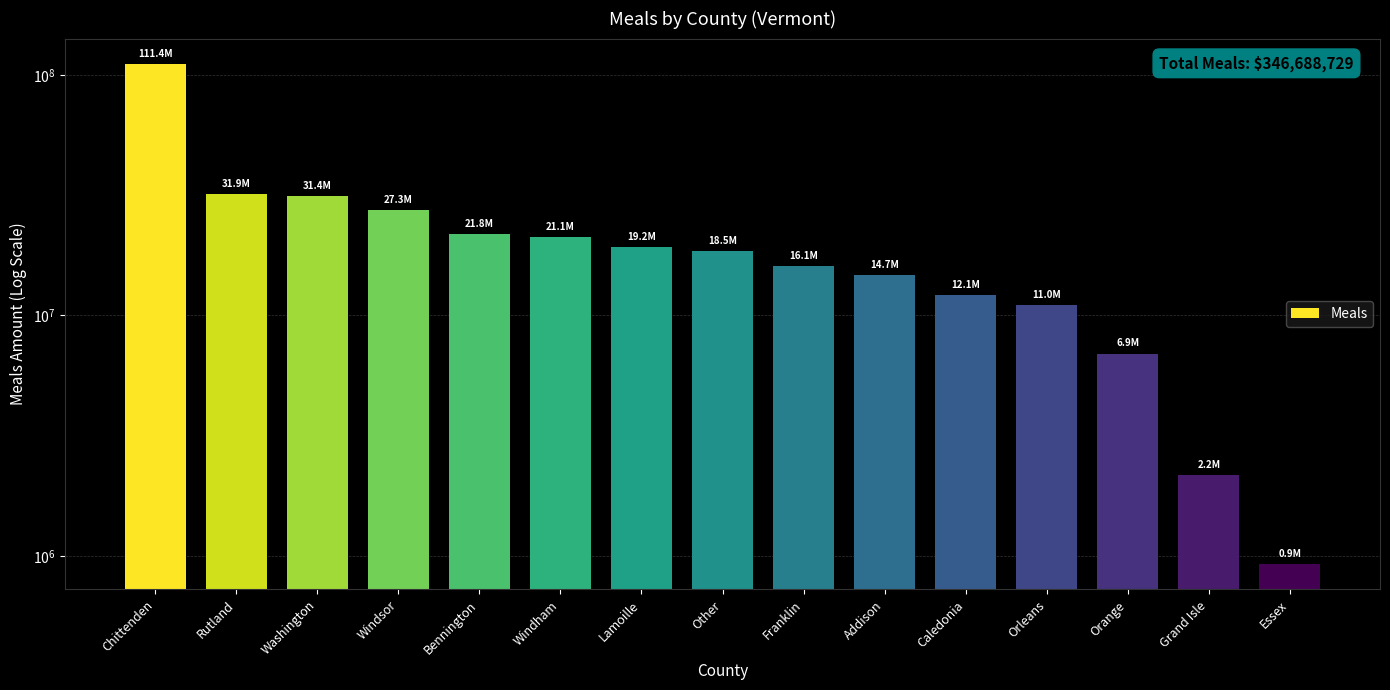

How many values are below 18486665?

7